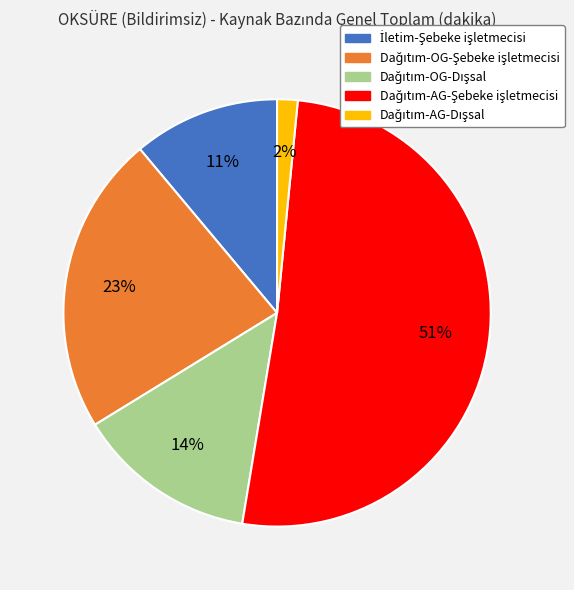

Count the number of slices in the pie.

5